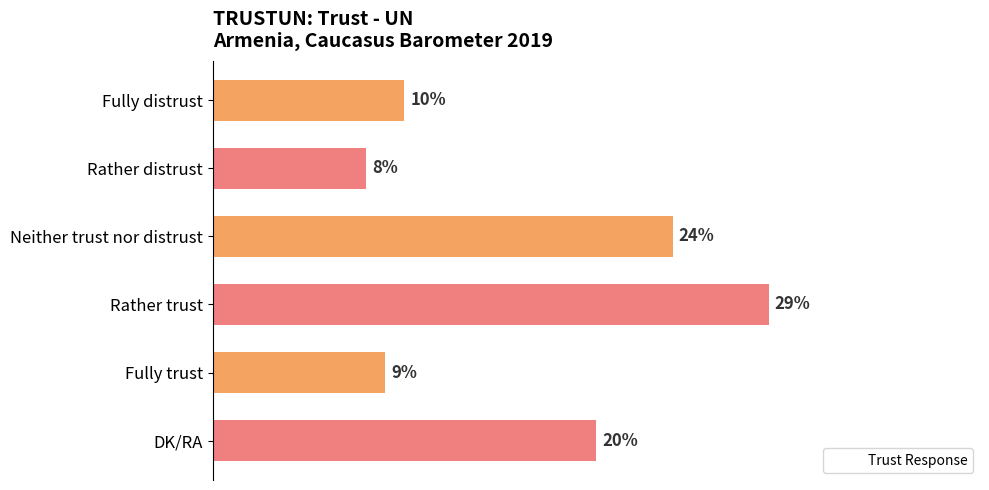

Which category has the highest value across all series?

Rather trust